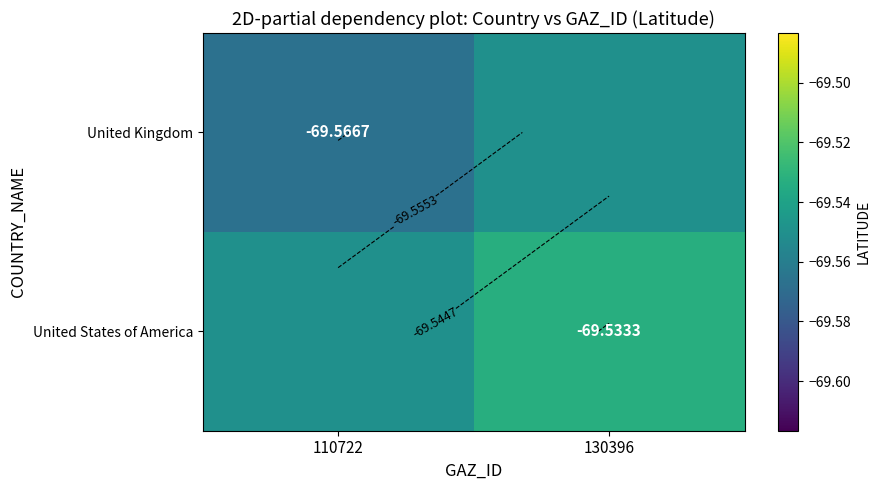

Is it true that United States of America equals -69.5 at 130396?

True